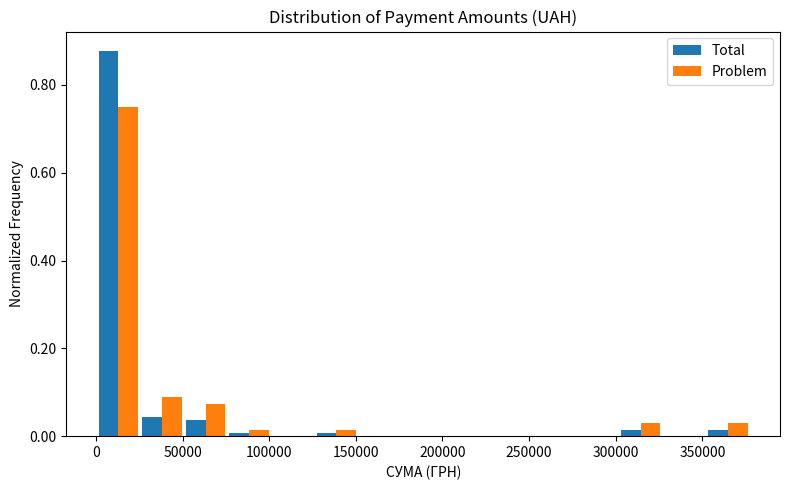

Reading left to right, list every range on the x-axis with the height of the bar of each series over it. Neither the bar edges nor the heights are printed on the chart, so give them approximately, as read against the axes.

0 to 25000: Total=0.88	Problem=0.76
25000 to 50000: Total=0.04	Problem=0.08
50000 to 75000: Total=0.04	Problem=0.08
75000 to 100000: Total=under 0.02	Problem=under 0.02
100000 to 125000: Total=0	Problem=0
125000 to 150000: Total=under 0.02	Problem=under 0.02
150000 to 175000: Total=0	Problem=0
175000 to 200000: Total=0	Problem=0
200000 to 225000: Total=0	Problem=0
225000 to 250000: Total=0	Problem=0
250000 to 275000: Total=0	Problem=0
275000 to 300000: Total=0	Problem=0
300000 to 325000: Total=under 0.02	Problem=0.02
325000 to 350000: Total=0	Problem=0
350000 to 375000: Total=under 0.02	Problem=0.02